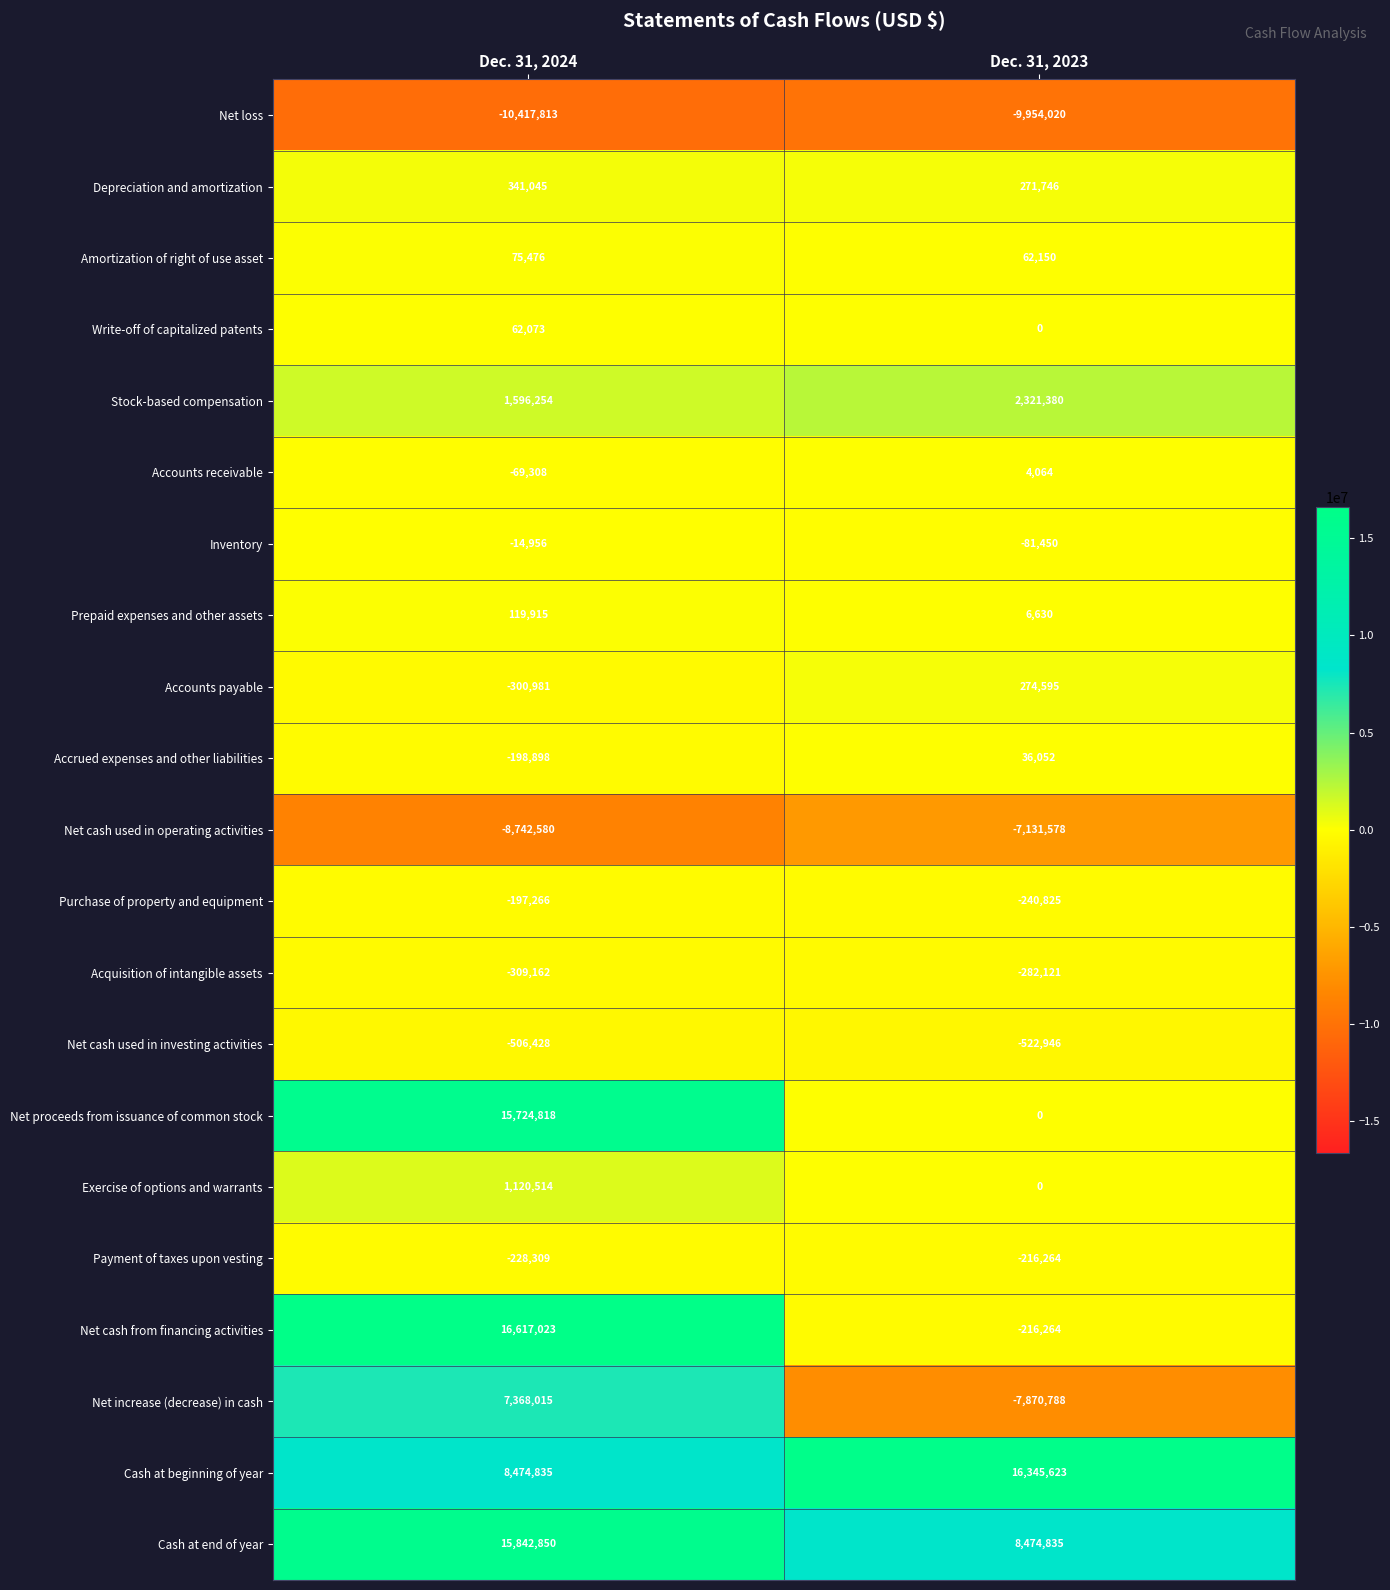

Is the value of Prepaid expenses and other assets at Dec. 31, 2023 greater than the value of Inventory at Dec. 31, 2023?

Yes